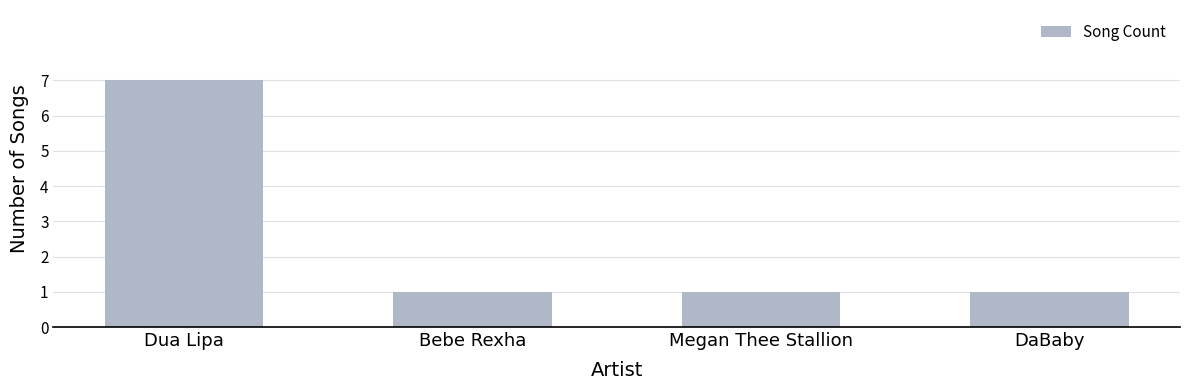

Which category has the highest value across all series?

Dua Lipa